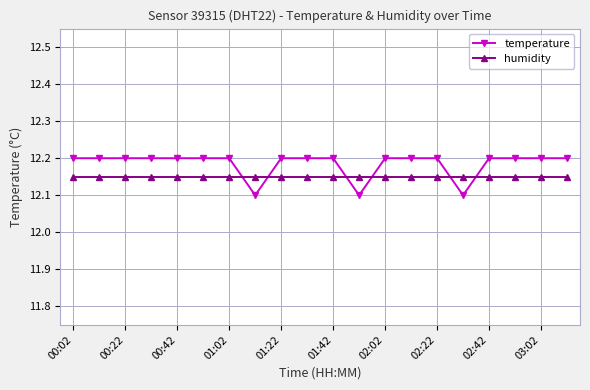

At how many categories does at least one series exceed 12?

20